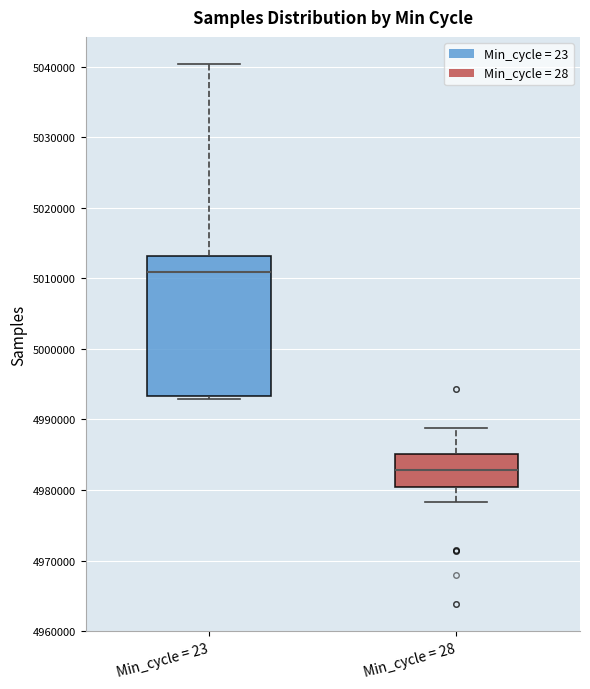

Which box's median line is the lowest?

Min_cycle = 28